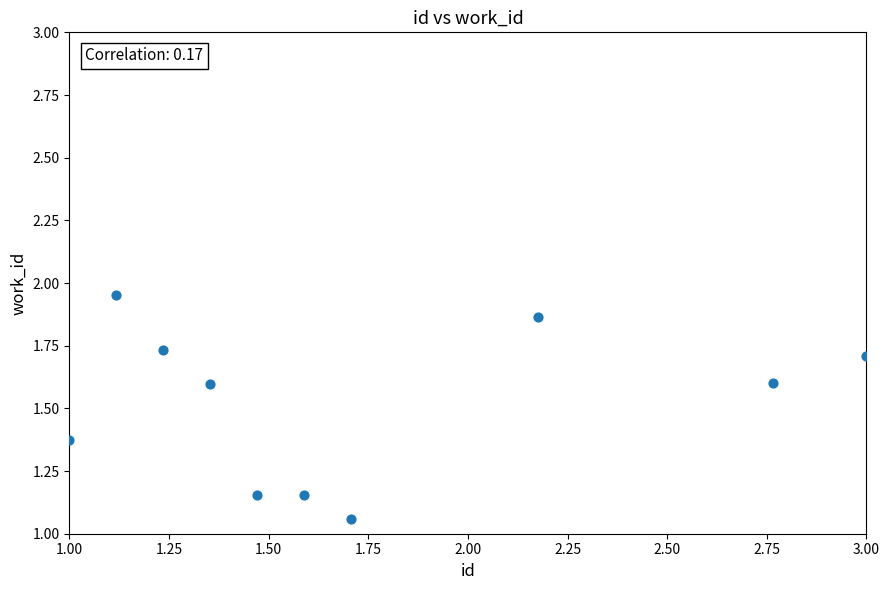

What is the average Y value?

1.5